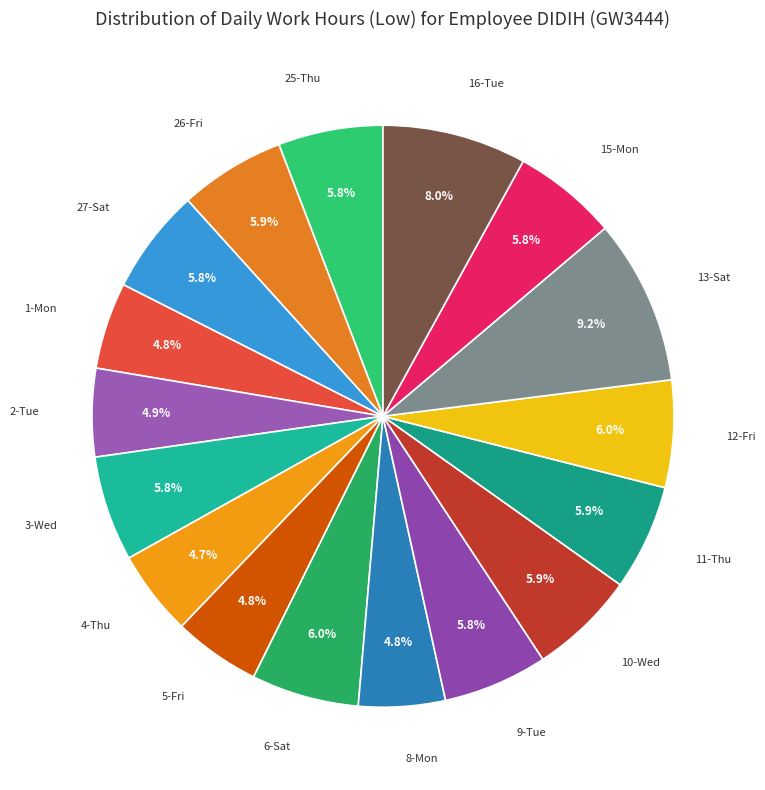

Count the number of slices in the pie.

17